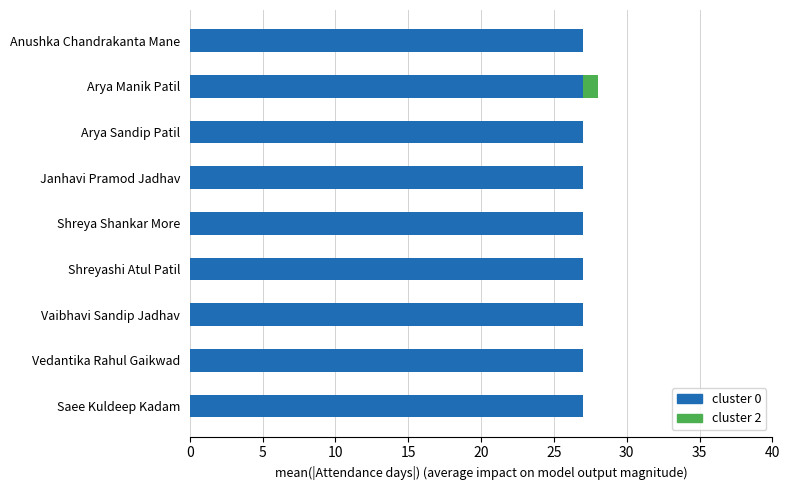

True or false: cluster 0 has a value of 27 at Vaibhavi Sandip Jadhav.

True